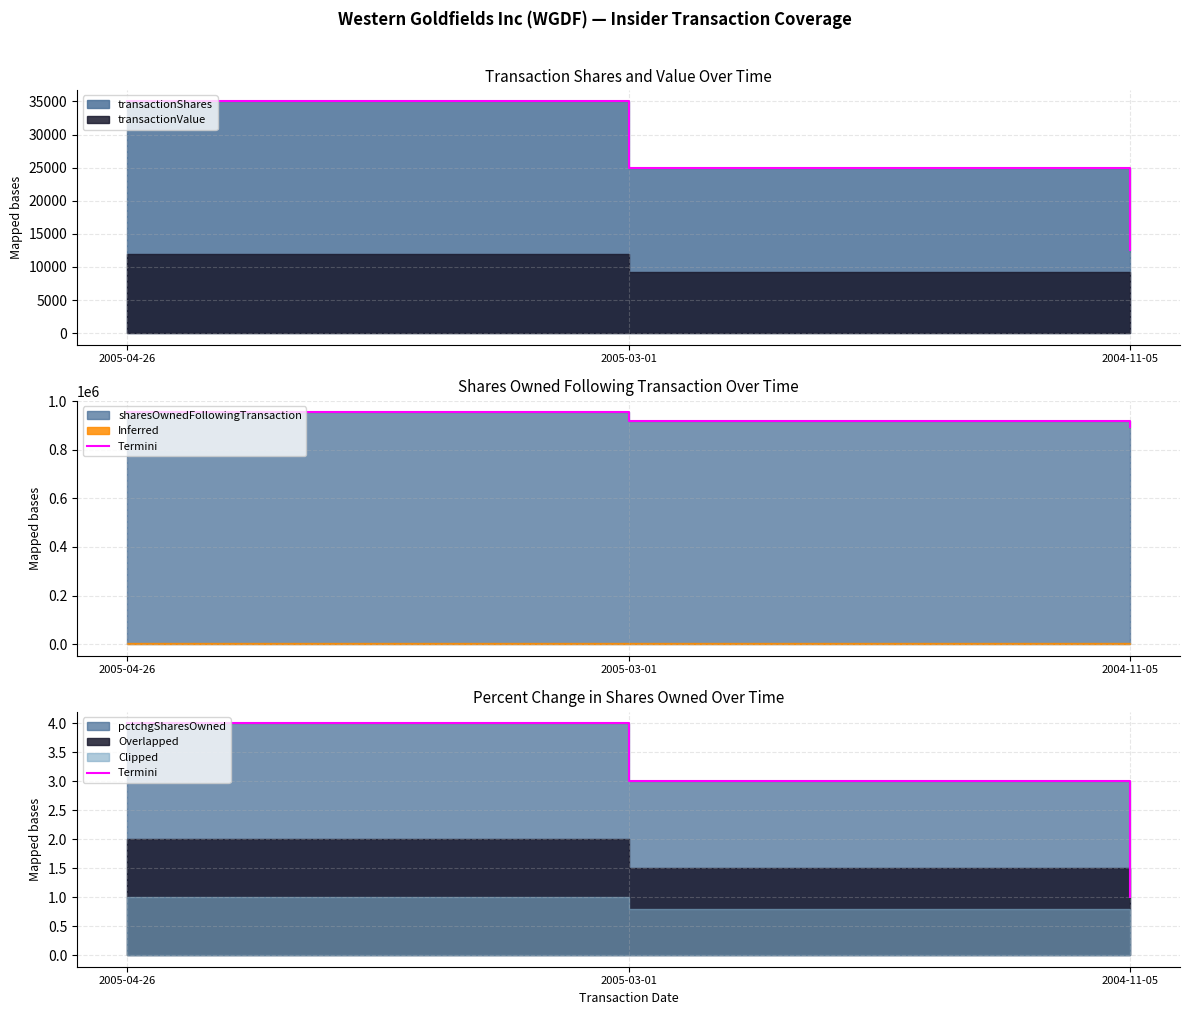

The chart shows a value of 1 at 2004-11-05. True or false?

False